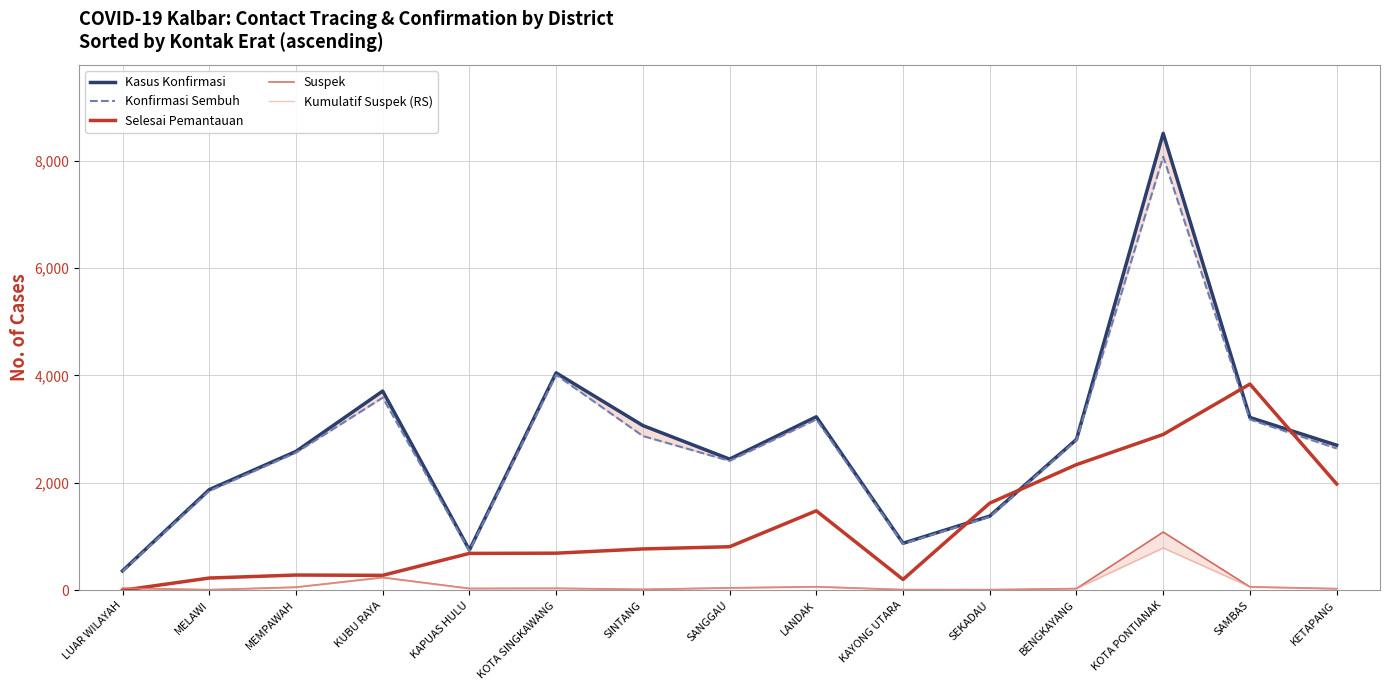

Between MELAWI and LANDAK, which series saw the biggest shift?

Kasus Konfirmasi